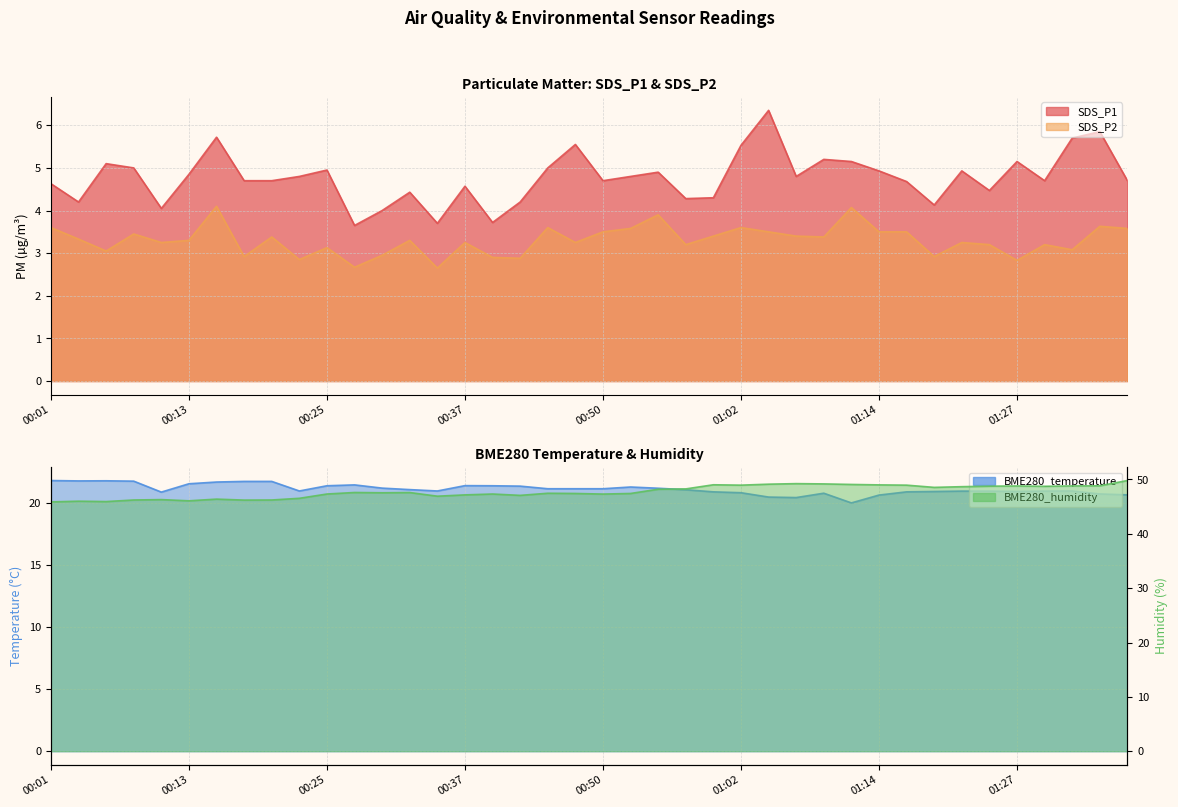

How many data points in BME280_humidity are above 47?

29